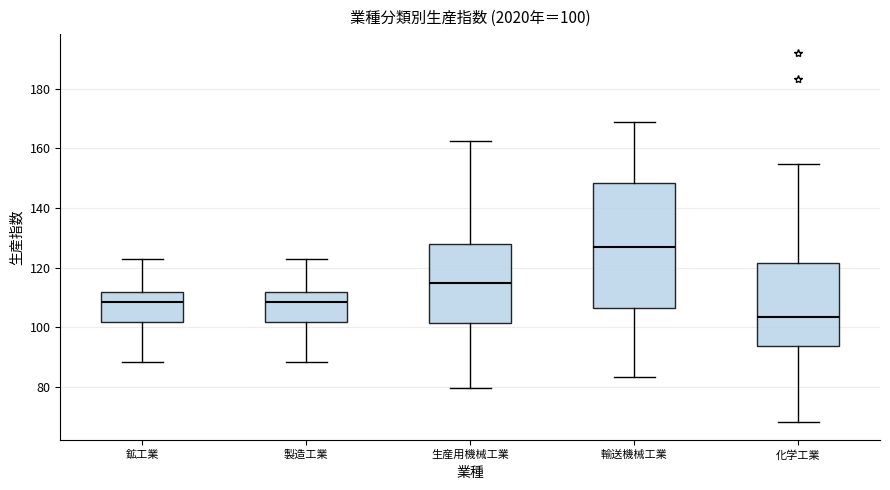

Comparing the boxes themselves (not the whiskers), which one is the tallest?

輸送機械工業